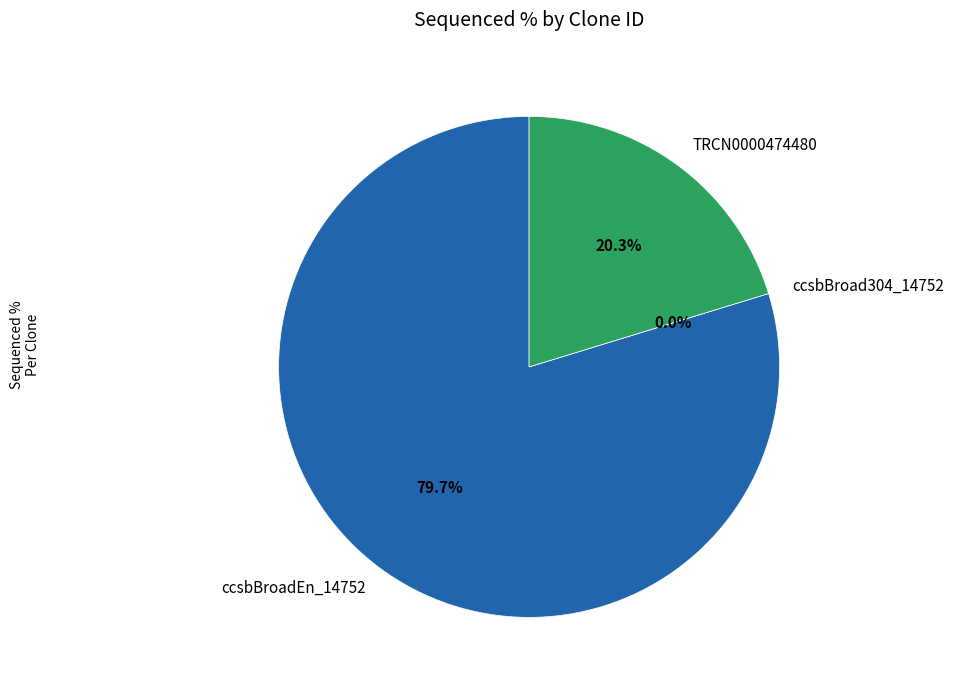

How many segments does this pie chart have?

3